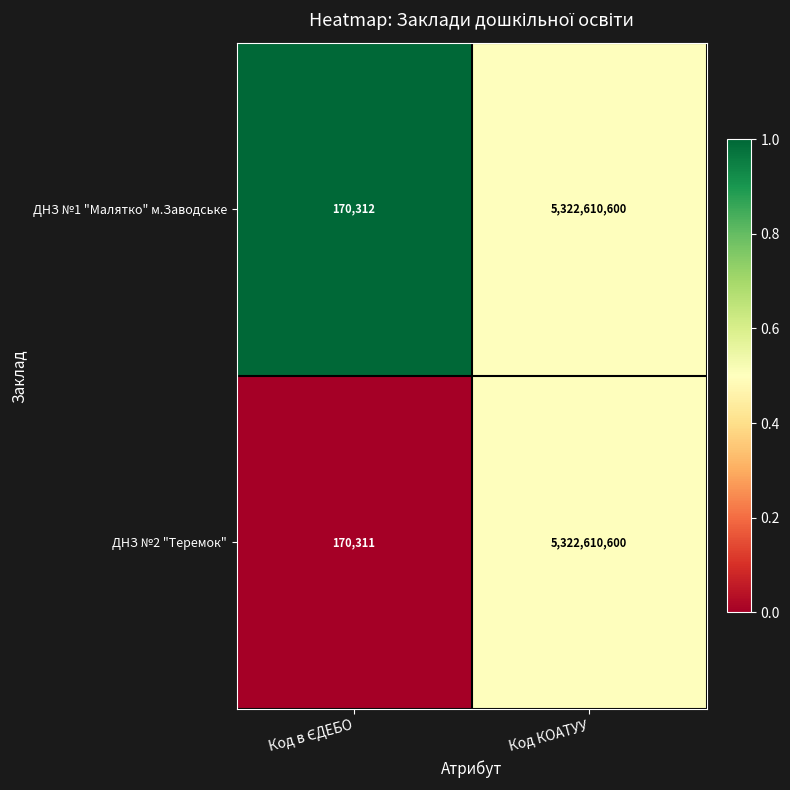

Which series has the largest range (max minus min)?

ДНЗ №2 "Теремок"